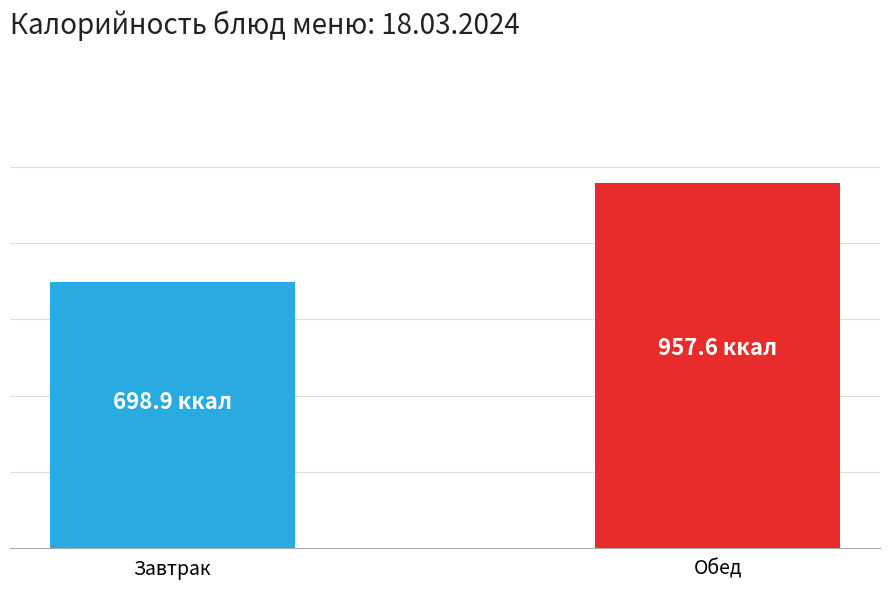

Reading left to right, list all the values displayed in this chart.

698.9	957.6